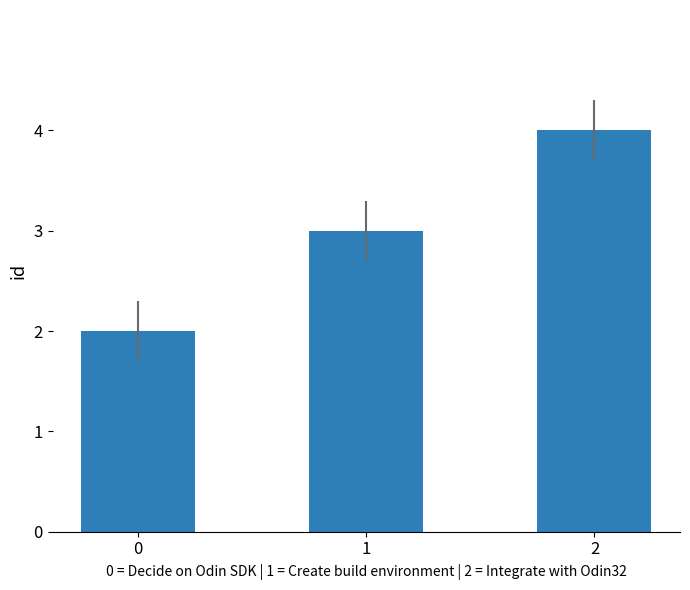

How many distinct data groups are displayed?

1